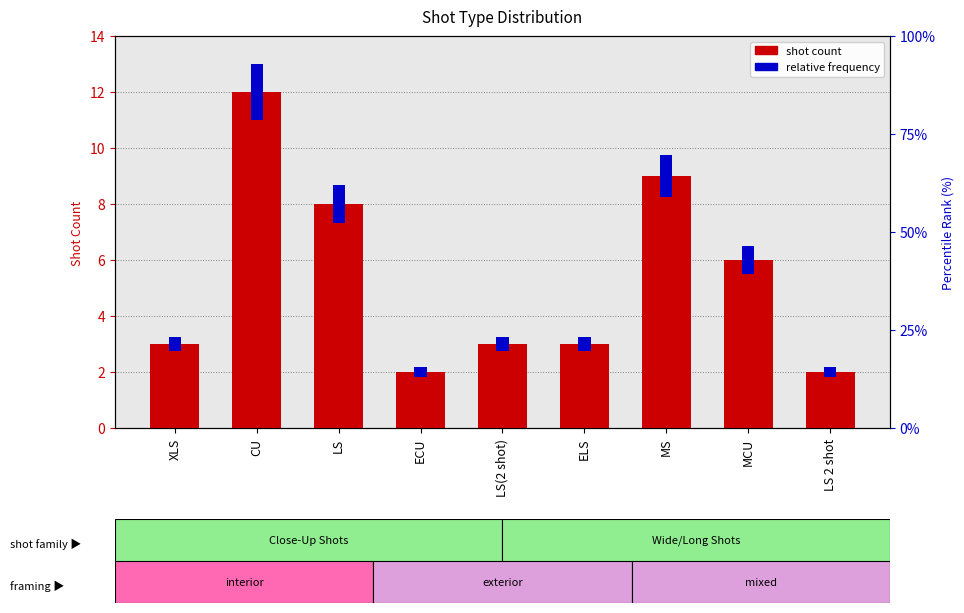

List the labels in order of value, largest first.

CU, MS, LS, MCU, XLS, LS(2 shot), ELS, ECU, LS 2 shot